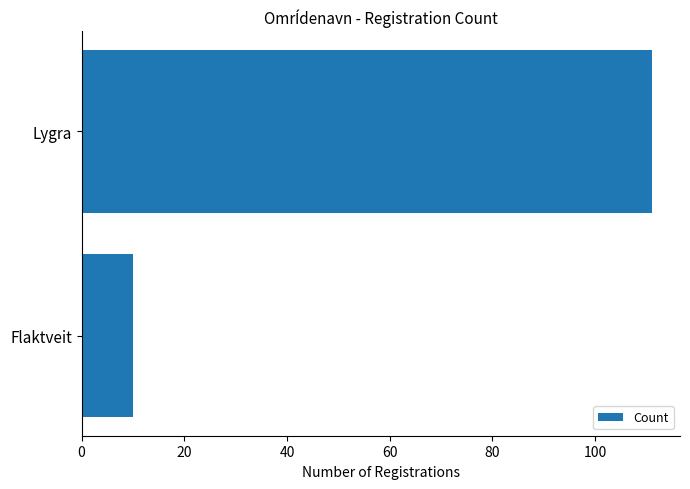

How many data points does each series have?

2